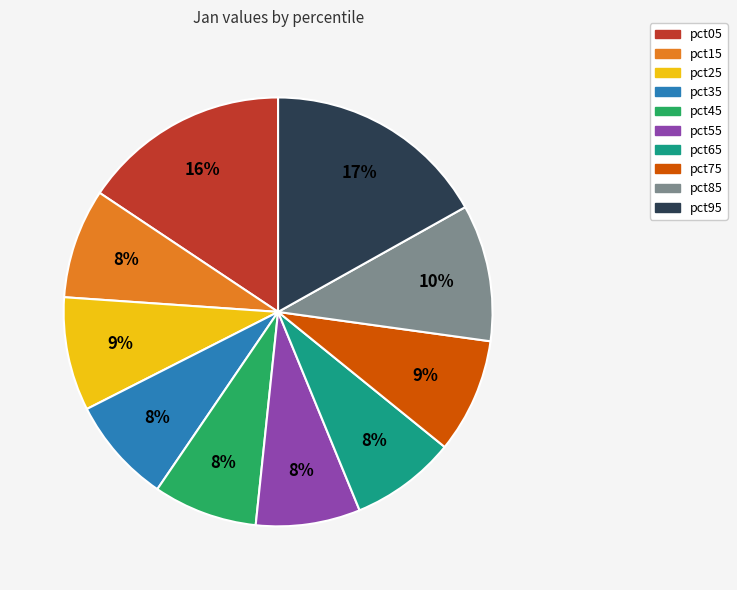

Does pct05 account for over 50% of the chart?

No